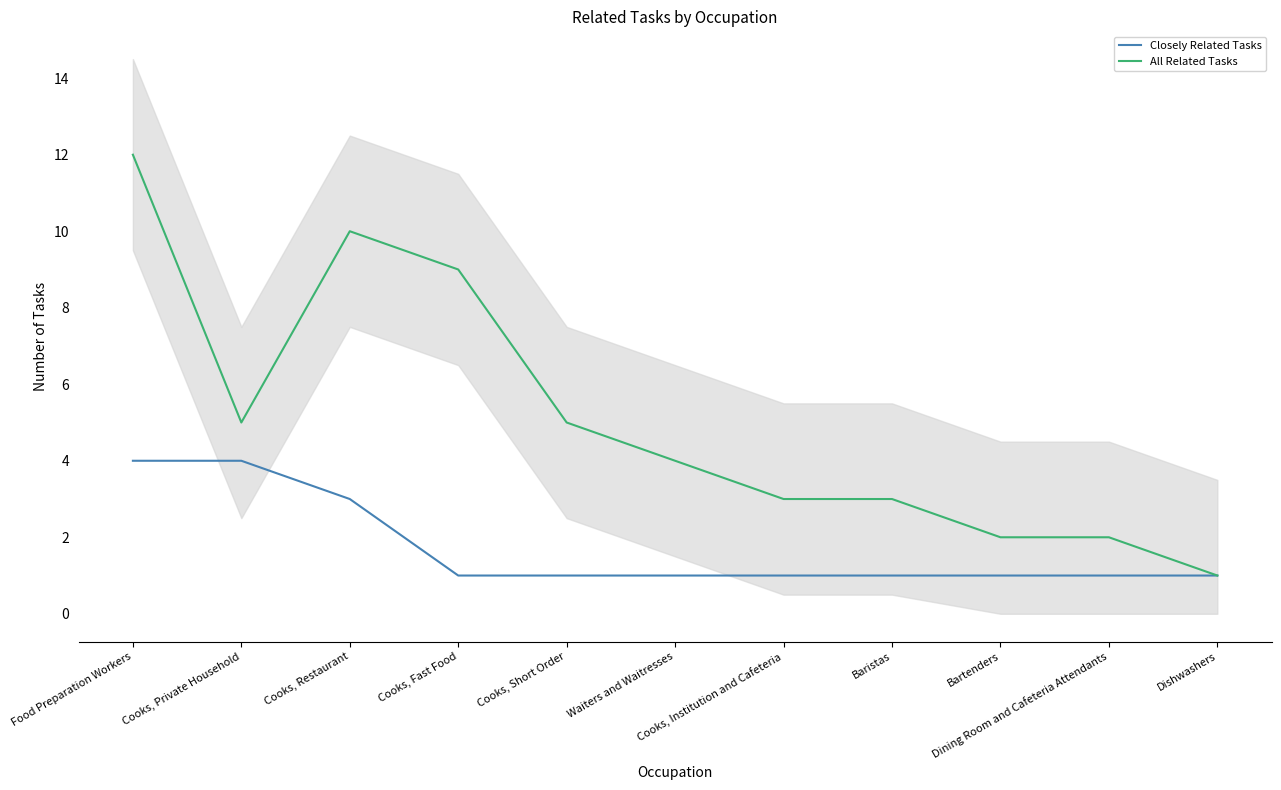

What position from the right is Dining Room and Cafeteria Attendants?

2